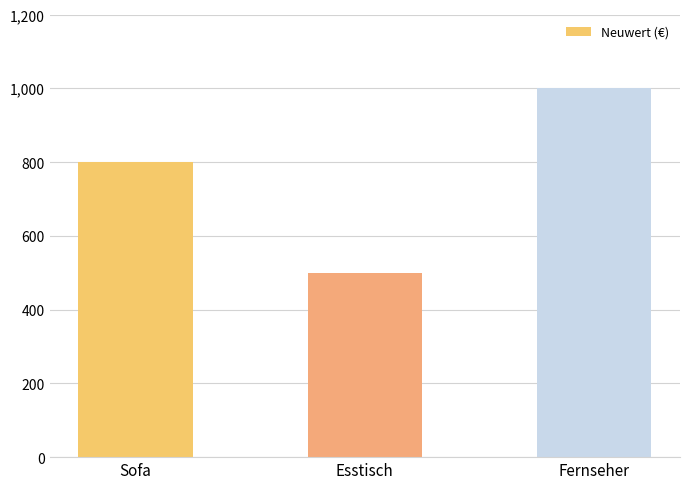

Count the number of data series in this chart.

1